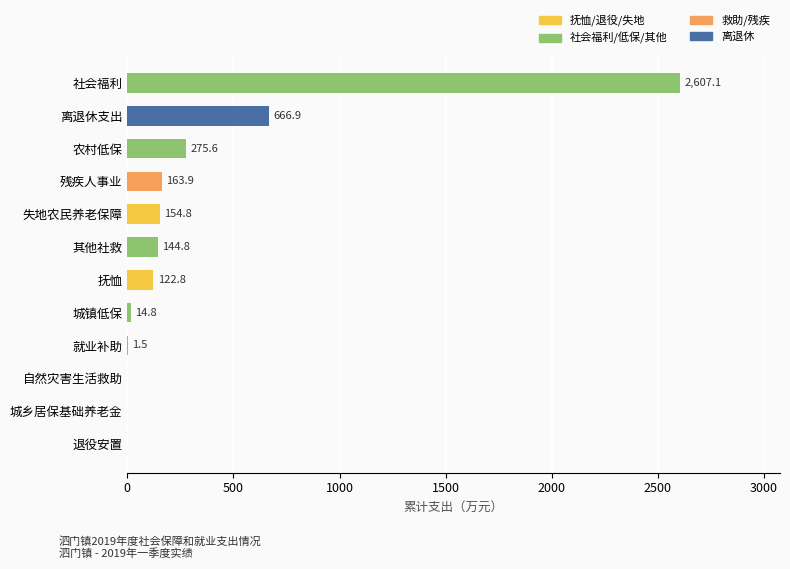

Reading bottom to top, transcribe all the data shown in this chart.

退役安置=0.0	城乡居保基础养老金=0.0	自然灾害生活救助=0.0	就业补助=1.5	城镇低保=14.8	抚恤=122.8	其他社救=144.8	失地农民养老保障=154.8	残疾人事业=163.9	农村低保=275.6	离退休支出=666.9	社会福利=2607.1